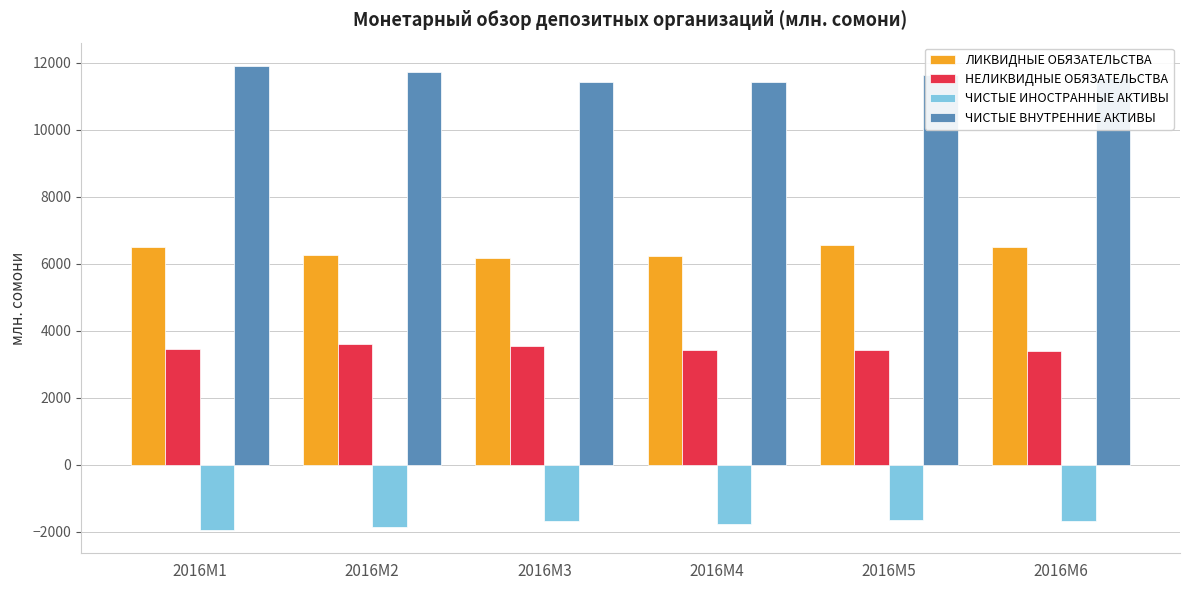

At 2016M2, list the series in order from largest to smallest.

ЧИСТЫЕ ВНУТРЕННИЕ АКТИВЫ, ЛИКВИДНЫЕ ОБЯЗАТЕЛЬСТВА, НЕЛИКВИДНЫЕ ОБЯЗАТЕЛЬСТВА, ЧИСТЫЕ ИНОСТРАННЫЕ АКТИВЫ